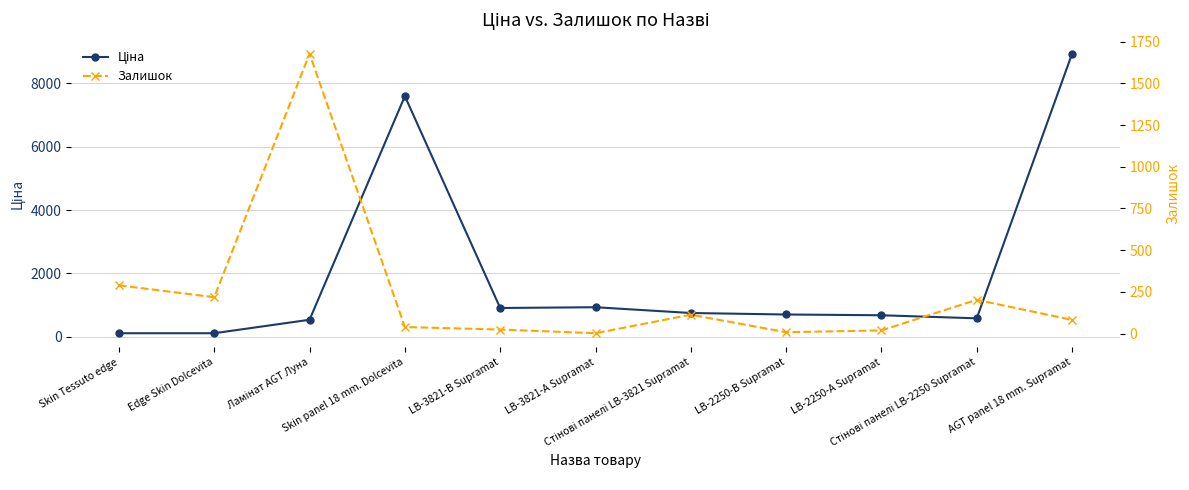

At which category is the sum across all series the highest?

AGT panel 18 mm. Supramat